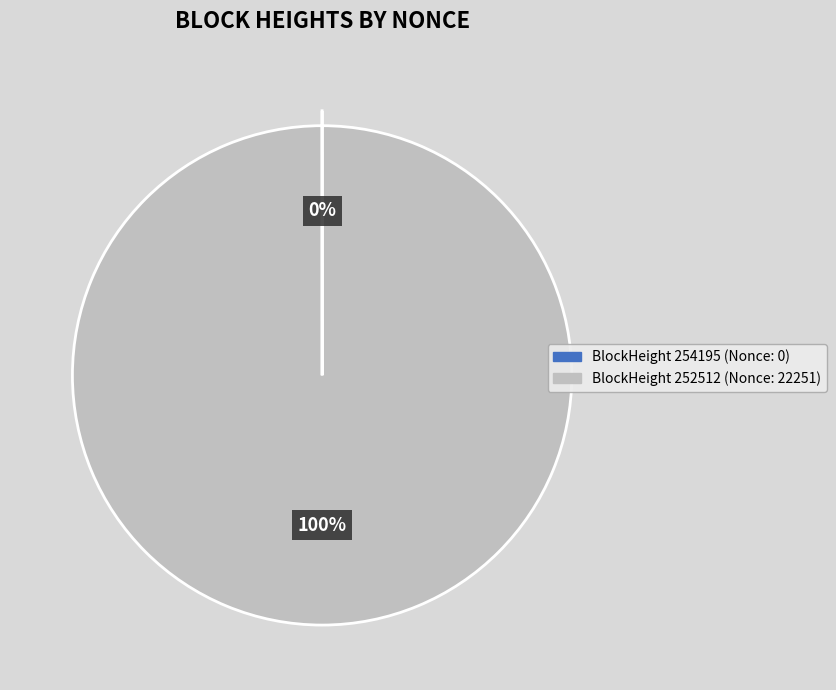

To the nearest percent, what is the average slice percentage?

50%